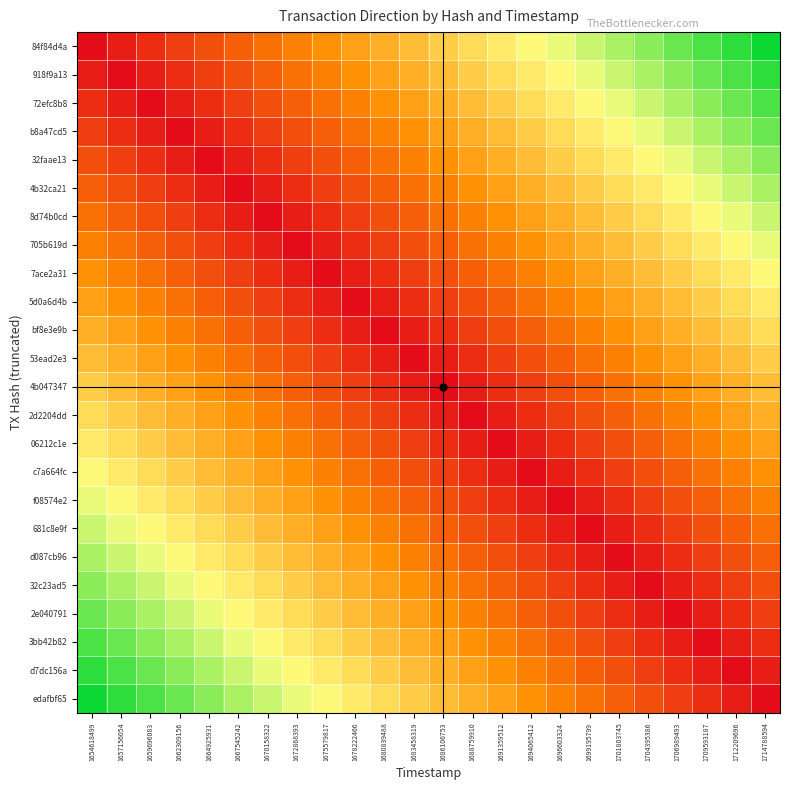

Reading left to right, list all the values displayed in this chart.

84f84d4a: 1654618499=0.0	1657156054=0.0	1659696083=0.1	1662309156=0.1	1664925931=0.2	1667545242=0.2	1670158322=0.3	1672868393=0.3	1675579817=0.3	1678222466=0.4	1680839488=0.4	1683458319=0.5	1686106753=0.5	1688759910=0.6	1691359512=0.6	1694065412=0.7	1696603324=0.7	1699195799=0.7	1701803745=0.8	1704395386=0.8	1706989493=0.9	1709593187=0.9	1712209696=1.0	1714788594=1.0
918f9a13: 1654618499=0.0	1657156054=0.0	1659696083=0.0	1662309156=0.1	1664925931=0.1	1667545242=0.2	1670158322=0.2	1672868393=0.3	1675579817=0.3	1678222466=0.3	1680839488=0.4	1683458319=0.4	1686106753=0.5	1688759910=0.5	1691359512=0.6	1694065412=0.6	1696603324=0.7	1699195799=0.7	1701803745=0.7	1704395386=0.8	1706989493=0.8	1709593187=0.9	1712209696=0.9	1714788594=1.0
72efc8b8: 1654618499=0.1	1657156054=0.0	1659696083=0.0	1662309156=0.0	1664925931=0.1	1667545242=0.1	1670158322=0.2	1672868393=0.2	1675579817=0.3	1678222466=0.3	1680839488=0.3	1683458319=0.4	1686106753=0.4	1688759910=0.5	1691359512=0.5	1694065412=0.6	1696603324=0.6	1699195799=0.7	1701803745=0.7	1704395386=0.7	1706989493=0.8	1709593187=0.8	1712209696=0.9	1714788594=0.9
b8a47cd5: 1654618499=0.1	1657156054=0.1	1659696083=0.0	1662309156=0.0	1664925931=0.0	1667545242=0.1	1670158322=0.1	1672868393=0.2	1675579817=0.2	1678222466=0.3	1680839488=0.3	1683458319=0.3	1686106753=0.4	1688759910=0.4	1691359512=0.5	1694065412=0.5	1696603324=0.6	1699195799=0.6	1701803745=0.7	1704395386=0.7	1706989493=0.7	1709593187=0.8	1712209696=0.8	1714788594=0.9
32faae13: 1654618499=0.2	1657156054=0.1	1659696083=0.1	1662309156=0.0	1664925931=0.0	1667545242=0.0	1670158322=0.1	1672868393=0.1	1675579817=0.2	1678222466=0.2	1680839488=0.3	1683458319=0.3	1686106753=0.3	1688759910=0.4	1691359512=0.4	1694065412=0.5	1696603324=0.5	1699195799=0.6	1701803745=0.6	1704395386=0.7	1706989493=0.7	1709593187=0.7	1712209696=0.8	1714788594=0.8
4b32ca21: 1654618499=0.2	1657156054=0.2	1659696083=0.1	1662309156=0.1	1664925931=0.0	1667545242=0.0	1670158322=0.0	1672868393=0.1	1675579817=0.1	1678222466=0.2	1680839488=0.2	1683458319=0.3	1686106753=0.3	1688759910=0.3	1691359512=0.4	1694065412=0.4	1696603324=0.5	1699195799=0.5	1701803745=0.6	1704395386=0.6	1706989493=0.7	1709593187=0.7	1712209696=0.7	1714788594=0.8
8d74b0cd: 1654618499=0.3	1657156054=0.2	1659696083=0.2	1662309156=0.1	1664925931=0.1	1667545242=0.0	1670158322=0.0	1672868393=0.0	1675579817=0.1	1678222466=0.1	1680839488=0.2	1683458319=0.2	1686106753=0.3	1688759910=0.3	1691359512=0.3	1694065412=0.4	1696603324=0.4	1699195799=0.5	1701803745=0.5	1704395386=0.6	1706989493=0.6	1709593187=0.7	1712209696=0.7	1714788594=0.7
705b619d: 1654618499=0.3	1657156054=0.3	1659696083=0.2	1662309156=0.2	1664925931=0.1	1667545242=0.1	1670158322=0.0	1672868393=0.0	1675579817=0.0	1678222466=0.1	1680839488=0.1	1683458319=0.2	1686106753=0.2	1688759910=0.3	1691359512=0.3	1694065412=0.3	1696603324=0.4	1699195799=0.4	1701803745=0.5	1704395386=0.5	1706989493=0.6	1709593187=0.6	1712209696=0.7	1714788594=0.7
7ace2a31: 1654618499=0.3	1657156054=0.3	1659696083=0.3	1662309156=0.2	1664925931=0.2	1667545242=0.1	1670158322=0.1	1672868393=0.0	1675579817=0.0	1678222466=0.0	1680839488=0.1	1683458319=0.1	1686106753=0.2	1688759910=0.2	1691359512=0.3	1694065412=0.3	1696603324=0.3	1699195799=0.4	1701803745=0.4	1704395386=0.5	1706989493=0.5	1709593187=0.6	1712209696=0.6	1714788594=0.7
5d0a6d4b: 1654618499=0.4	1657156054=0.3	1659696083=0.3	1662309156=0.3	1664925931=0.2	1667545242=0.2	1670158322=0.1	1672868393=0.1	1675579817=0.0	1678222466=0.0	1680839488=0.0	1683458319=0.1	1686106753=0.1	1688759910=0.2	1691359512=0.2	1694065412=0.3	1696603324=0.3	1699195799=0.3	1701803745=0.4	1704395386=0.4	1706989493=0.5	1709593187=0.5	1712209696=0.6	1714788594=0.6
bf8e3e9b: 1654618499=0.4	1657156054=0.4	1659696083=0.3	1662309156=0.3	1664925931=0.3	1667545242=0.2	1670158322=0.2	1672868393=0.1	1675579817=0.1	1678222466=0.0	1680839488=0.0	1683458319=0.0	1686106753=0.1	1688759910=0.1	1691359512=0.2	1694065412=0.2	1696603324=0.3	1699195799=0.3	1701803745=0.3	1704395386=0.4	1706989493=0.4	1709593187=0.5	1712209696=0.5	1714788594=0.6
53ead2e3: 1654618499=0.5	1657156054=0.4	1659696083=0.4	1662309156=0.3	1664925931=0.3	1667545242=0.3	1670158322=0.2	1672868393=0.2	1675579817=0.1	1678222466=0.1	1680839488=0.0	1683458319=0.0	1686106753=0.0	1688759910=0.1	1691359512=0.1	1694065412=0.2	1696603324=0.2	1699195799=0.3	1701803745=0.3	1704395386=0.3	1706989493=0.4	1709593187=0.4	1712209696=0.5	1714788594=0.5
4b047347: 1654618499=0.5	1657156054=0.5	1659696083=0.4	1662309156=0.4	1664925931=0.3	1667545242=0.3	1670158322=0.3	1672868393=0.2	1675579817=0.2	1678222466=0.1	1680839488=0.1	1683458319=0.0	1686106753=0.0	1688759910=0.0	1691359512=0.1	1694065412=0.1	1696603324=0.2	1699195799=0.2	1701803745=0.3	1704395386=0.3	1706989493=0.3	1709593187=0.4	1712209696=0.4	1714788594=0.5
2d2204dd: 1654618499=0.6	1657156054=0.5	1659696083=0.5	1662309156=0.4	1664925931=0.4	1667545242=0.3	1670158322=0.3	1672868393=0.3	1675579817=0.2	1678222466=0.2	1680839488=0.1	1683458319=0.1	1686106753=0.0	1688759910=0.0	1691359512=0.0	1694065412=0.1	1696603324=0.1	1699195799=0.2	1701803745=0.2	1704395386=0.3	1706989493=0.3	1709593187=0.3	1712209696=0.4	1714788594=0.4
06212c1e: 1654618499=0.6	1657156054=0.6	1659696083=0.5	1662309156=0.5	1664925931=0.4	1667545242=0.4	1670158322=0.3	1672868393=0.3	1675579817=0.3	1678222466=0.2	1680839488=0.2	1683458319=0.1	1686106753=0.1	1688759910=0.0	1691359512=0.0	1694065412=0.0	1696603324=0.1	1699195799=0.1	1701803745=0.2	1704395386=0.2	1706989493=0.3	1709593187=0.3	1712209696=0.3	1714788594=0.4
c7a664fc: 1654618499=0.7	1657156054=0.6	1659696083=0.6	1662309156=0.5	1664925931=0.5	1667545242=0.4	1670158322=0.4	1672868393=0.3	1675579817=0.3	1678222466=0.3	1680839488=0.2	1683458319=0.2	1686106753=0.1	1688759910=0.1	1691359512=0.0	1694065412=0.0	1696603324=0.0	1699195799=0.1	1701803745=0.1	1704395386=0.2	1706989493=0.2	1709593187=0.3	1712209696=0.3	1714788594=0.3
f08574e2: 1654618499=0.7	1657156054=0.7	1659696083=0.6	1662309156=0.6	1664925931=0.5	1667545242=0.5	1670158322=0.4	1672868393=0.4	1675579817=0.3	1678222466=0.3	1680839488=0.3	1683458319=0.2	1686106753=0.2	1688759910=0.1	1691359512=0.1	1694065412=0.0	1696603324=0.0	1699195799=0.0	1701803745=0.1	1704395386=0.1	1706989493=0.2	1709593187=0.2	1712209696=0.3	1714788594=0.3
681c8e9f: 1654618499=0.7	1657156054=0.7	1659696083=0.7	1662309156=0.6	1664925931=0.6	1667545242=0.5	1670158322=0.5	1672868393=0.4	1675579817=0.4	1678222466=0.3	1680839488=0.3	1683458319=0.3	1686106753=0.2	1688759910=0.2	1691359512=0.1	1694065412=0.1	1696603324=0.0	1699195799=0.0	1701803745=0.0	1704395386=0.1	1706989493=0.1	1709593187=0.2	1712209696=0.2	1714788594=0.3
d087cb96: 1654618499=0.8	1657156054=0.7	1659696083=0.7	1662309156=0.7	1664925931=0.6	1667545242=0.6	1670158322=0.5	1672868393=0.5	1675579817=0.4	1678222466=0.4	1680839488=0.3	1683458319=0.3	1686106753=0.3	1688759910=0.2	1691359512=0.2	1694065412=0.1	1696603324=0.1	1699195799=0.0	1701803745=0.0	1704395386=0.0	1706989493=0.1	1709593187=0.1	1712209696=0.2	1714788594=0.2
32c23ad5: 1654618499=0.8	1657156054=0.8	1659696083=0.7	1662309156=0.7	1664925931=0.7	1667545242=0.6	1670158322=0.6	1672868393=0.5	1675579817=0.5	1678222466=0.4	1680839488=0.4	1683458319=0.3	1686106753=0.3	1688759910=0.3	1691359512=0.2	1694065412=0.2	1696603324=0.1	1699195799=0.1	1701803745=0.0	1704395386=0.0	1706989493=0.0	1709593187=0.1	1712209696=0.1	1714788594=0.2
2e040791: 1654618499=0.9	1657156054=0.8	1659696083=0.8	1662309156=0.7	1664925931=0.7	1667545242=0.7	1670158322=0.6	1672868393=0.6	1675579817=0.5	1678222466=0.5	1680839488=0.4	1683458319=0.4	1686106753=0.3	1688759910=0.3	1691359512=0.3	1694065412=0.2	1696603324=0.2	1699195799=0.1	1701803745=0.1	1704395386=0.0	1706989493=0.0	1709593187=0.0	1712209696=0.1	1714788594=0.1
3bb42b82: 1654618499=0.9	1657156054=0.9	1659696083=0.8	1662309156=0.8	1664925931=0.7	1667545242=0.7	1670158322=0.7	1672868393=0.6	1675579817=0.6	1678222466=0.5	1680839488=0.5	1683458319=0.4	1686106753=0.4	1688759910=0.3	1691359512=0.3	1694065412=0.3	1696603324=0.2	1699195799=0.2	1701803745=0.1	1704395386=0.1	1706989493=0.0	1709593187=0.0	1712209696=0.0	1714788594=0.1
d7dc156a: 1654618499=1.0	1657156054=0.9	1659696083=0.9	1662309156=0.8	1664925931=0.8	1667545242=0.7	1670158322=0.7	1672868393=0.7	1675579817=0.6	1678222466=0.6	1680839488=0.5	1683458319=0.5	1686106753=0.4	1688759910=0.4	1691359512=0.3	1694065412=0.3	1696603324=0.3	1699195799=0.2	1701803745=0.2	1704395386=0.1	1706989493=0.1	1709593187=0.0	1712209696=0.0	1714788594=0.0
edafbf65: 1654618499=1.0	1657156054=1.0	1659696083=0.9	1662309156=0.9	1664925931=0.8	1667545242=0.8	1670158322=0.7	1672868393=0.7	1675579817=0.7	1678222466=0.6	1680839488=0.6	1683458319=0.5	1686106753=0.5	1688759910=0.4	1691359512=0.4	1694065412=0.3	1696603324=0.3	1699195799=0.3	1701803745=0.2	1704395386=0.2	1706989493=0.1	1709593187=0.1	1712209696=0.0	1714788594=0.0